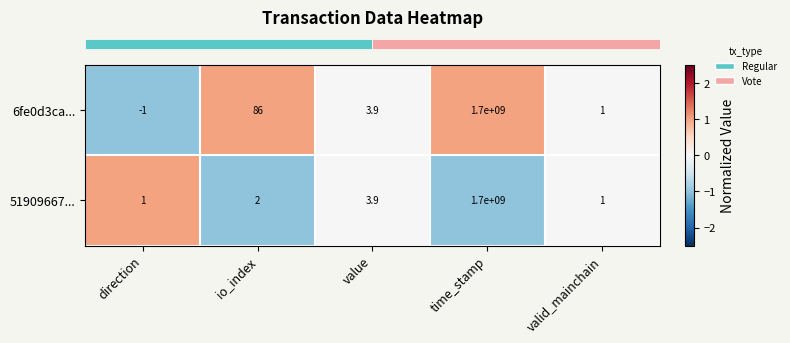

Rank the series by their average value, from lowest to highest.

51909667..., 6fe0d3ca...